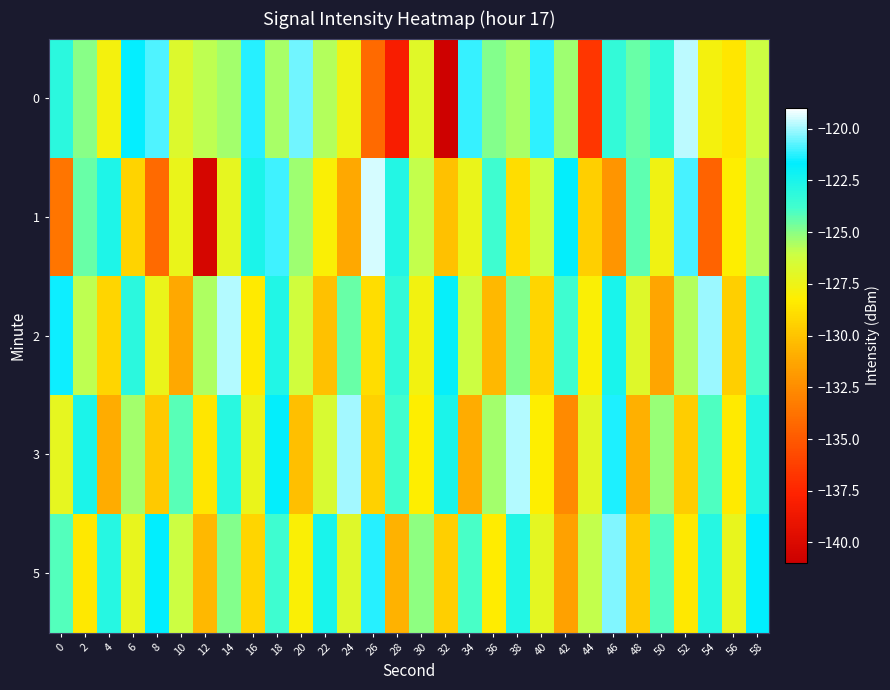

Which series changed the most between 18 and 38?

1